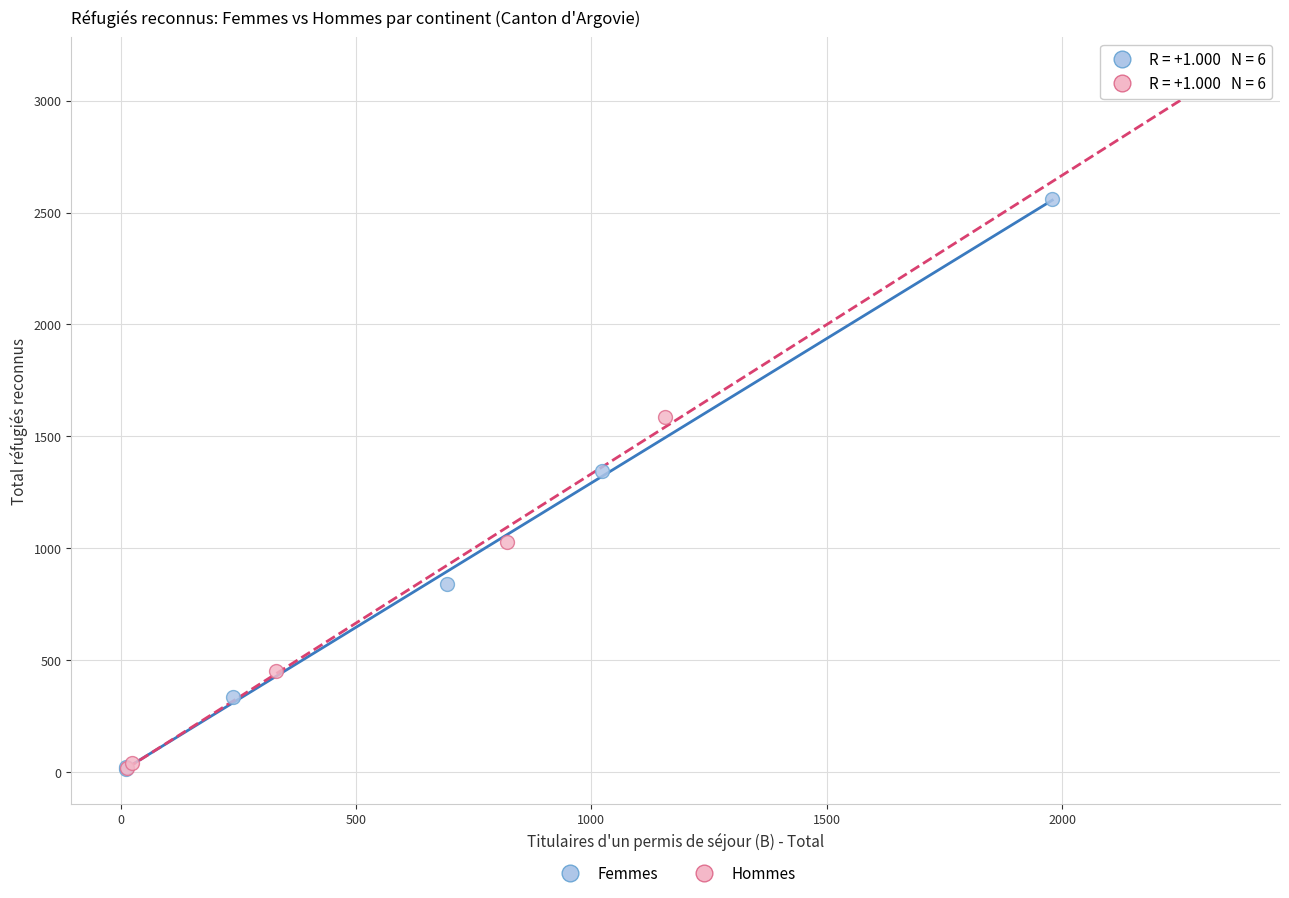

What are all the series names shown in the legend?

Femmes, Hommes